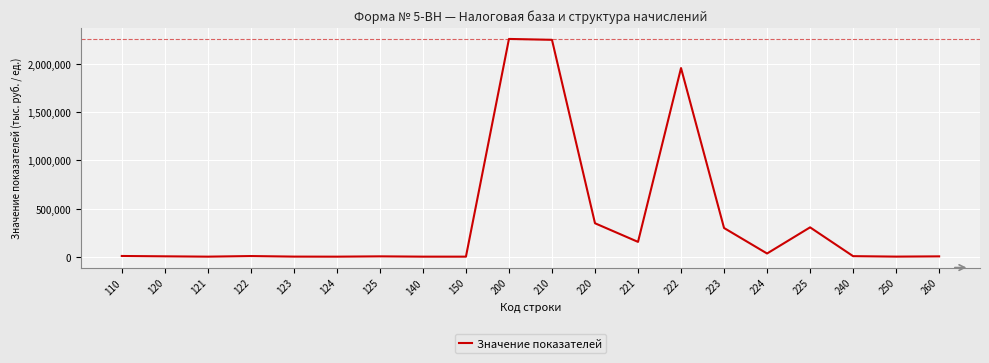

What is the maximum value shown in the chart?

2262028